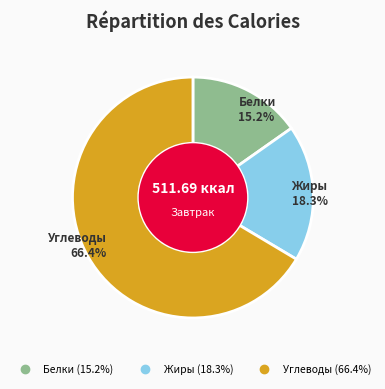

Is it true that Белки is 6% of the pie?

False